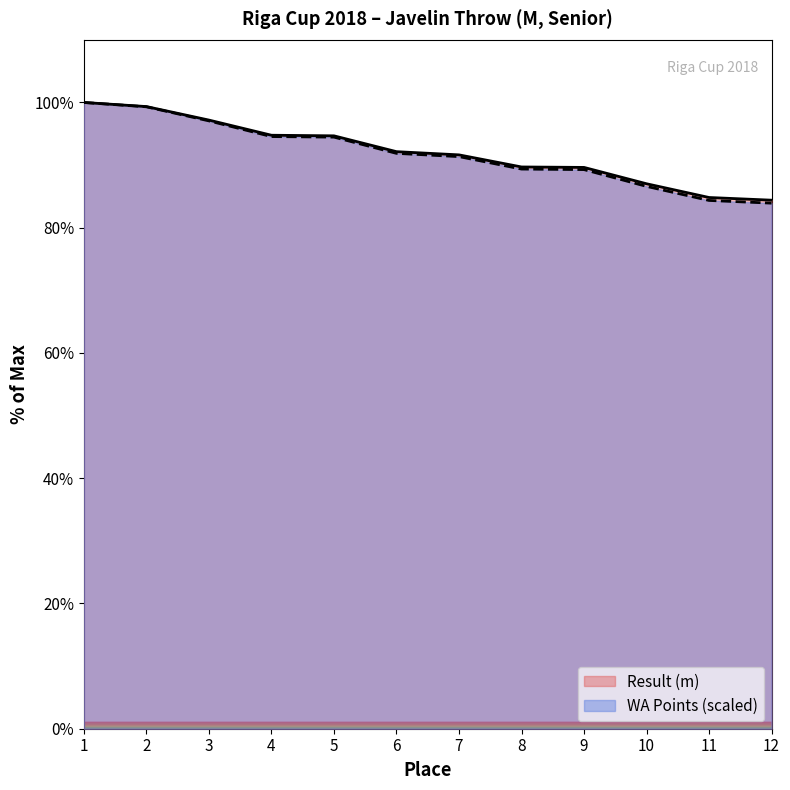

List the labels in order of Result value, smallest first.

12, 11, 10, 9, 8, 7, 6, 5, 4, 3, 2, 1